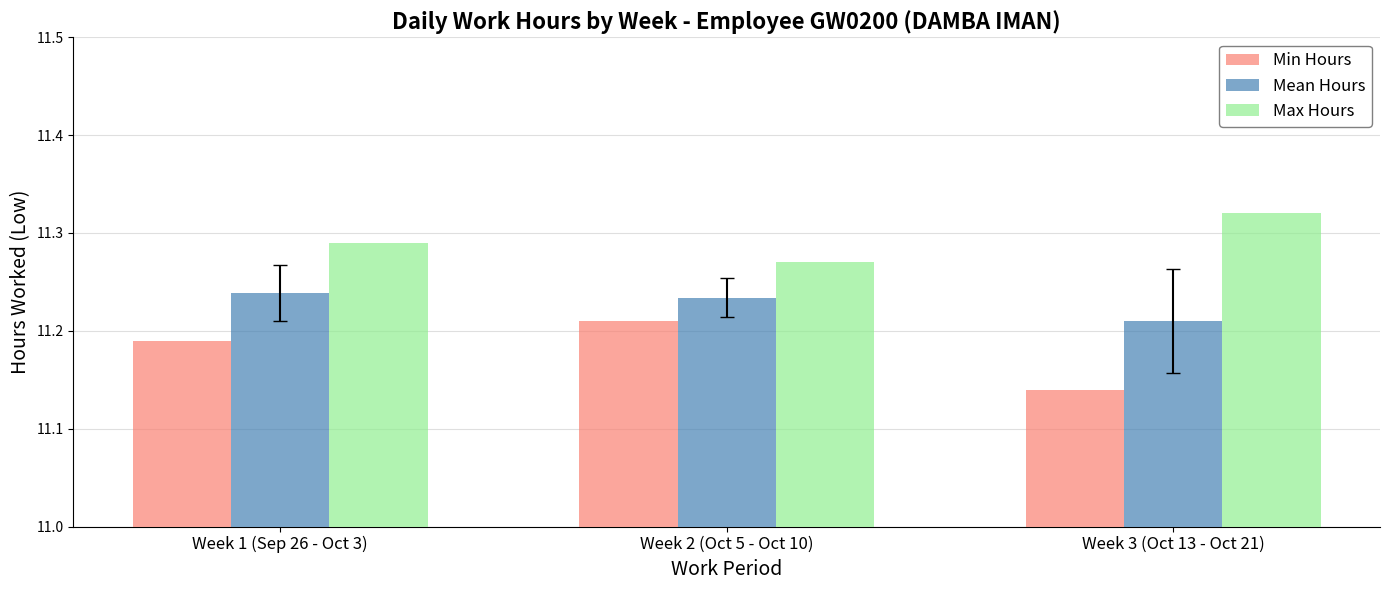

How many Mean Hours values are between 11 and 12?

3